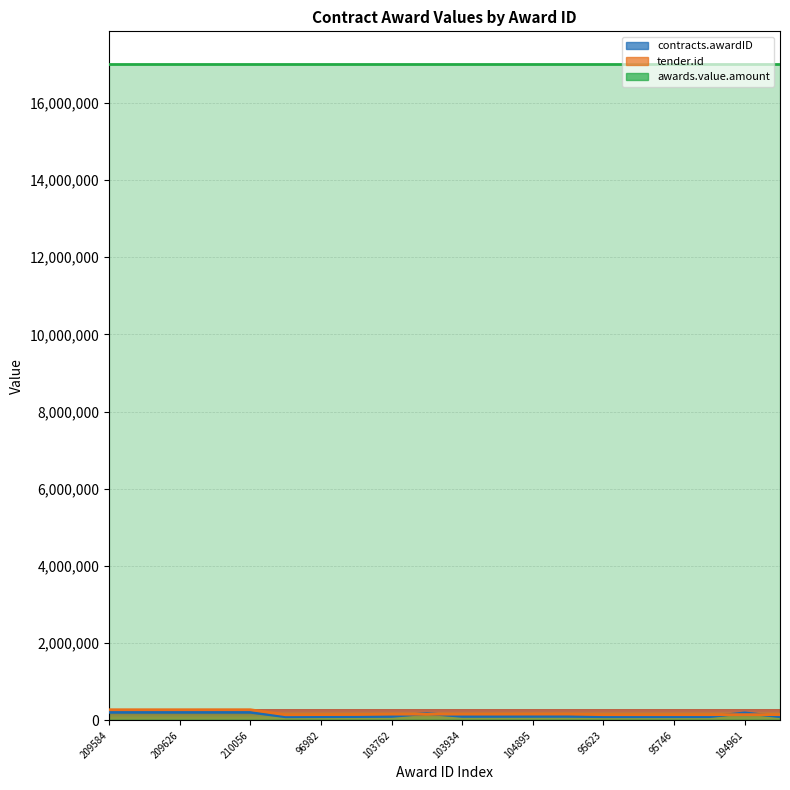

What is the sum of the tender.id values at 93996 and 98772?

298047